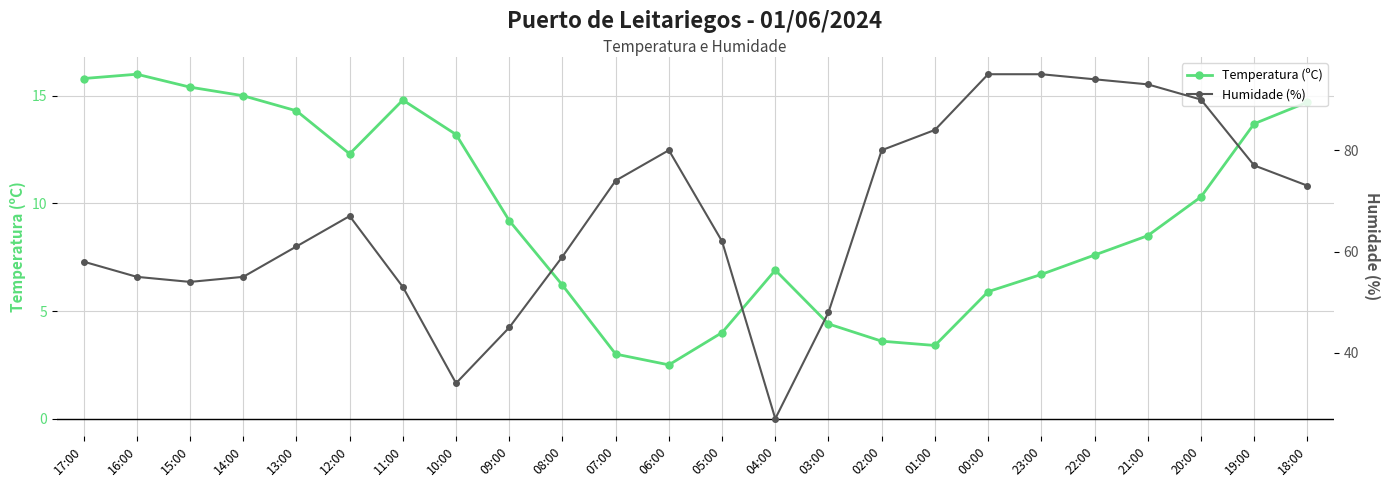

What is the value of the Temperatura (ºC) point at the 24th from the left?

14.7